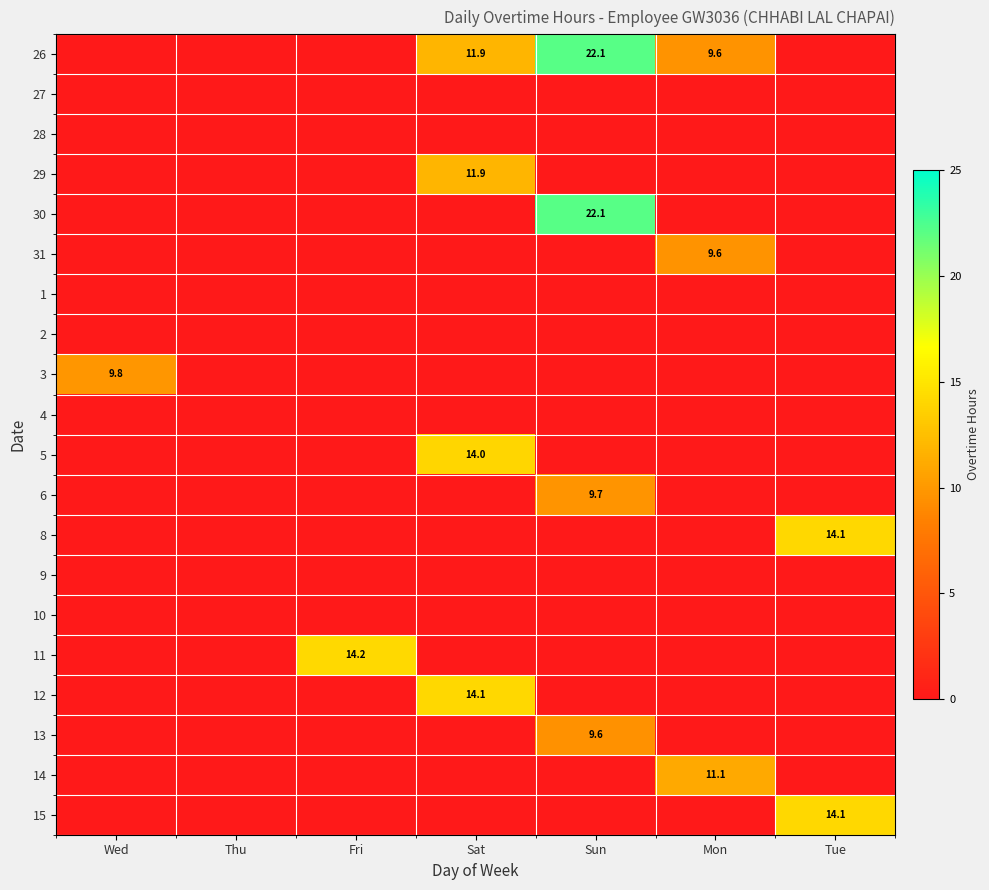

Count the number of categories in the chart.

7